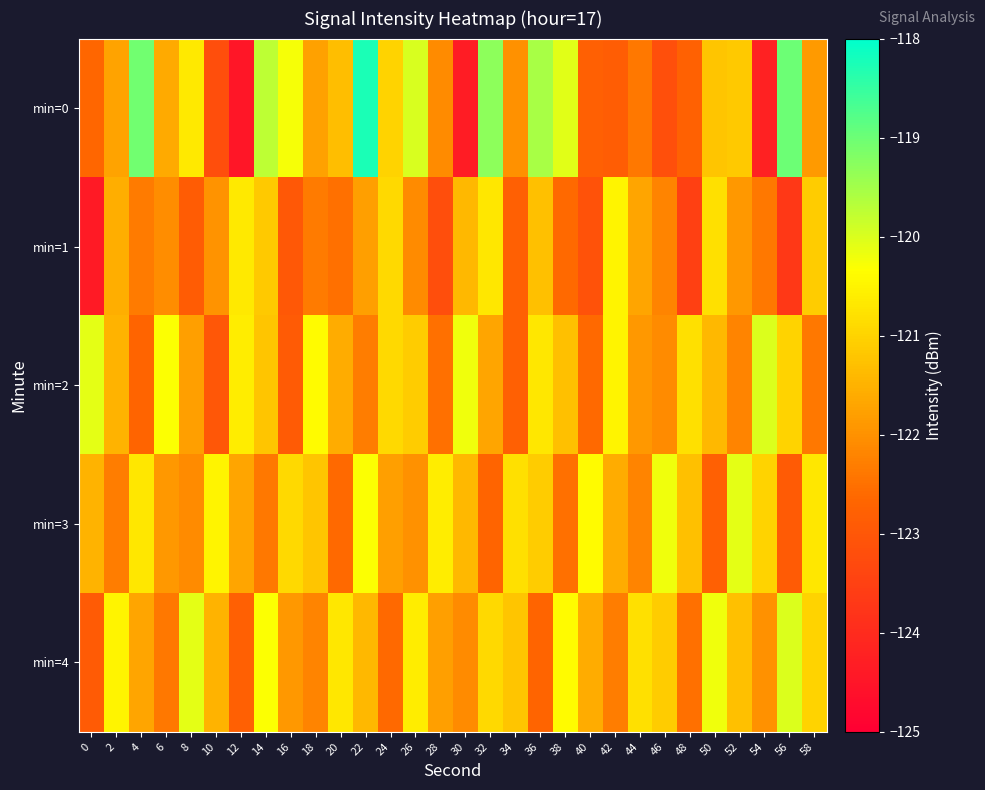

What is the spread (max minus min) of values at 50?

2.6